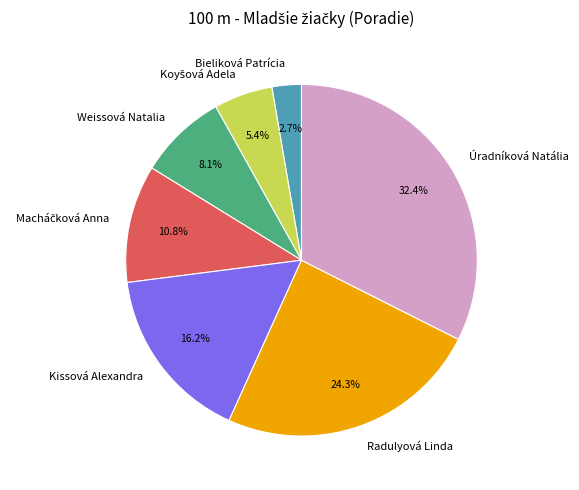

To the nearest percent, what percentage of the pie is Úradníková Natália?

32%